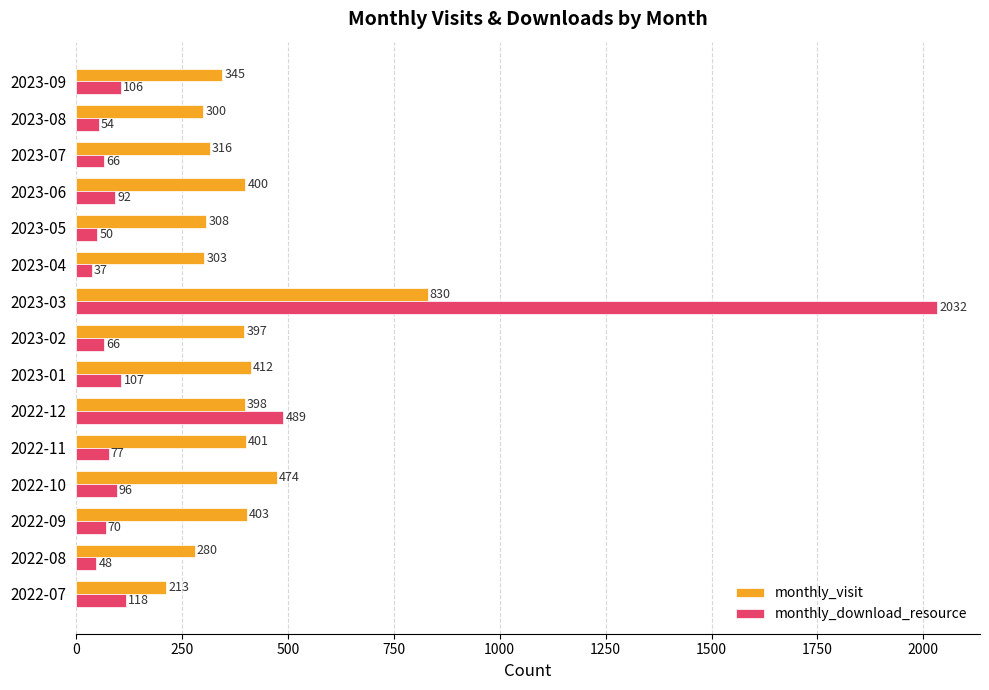

Rank the series by their average value, from lowest to highest.

monthly_download_resource, monthly_visit